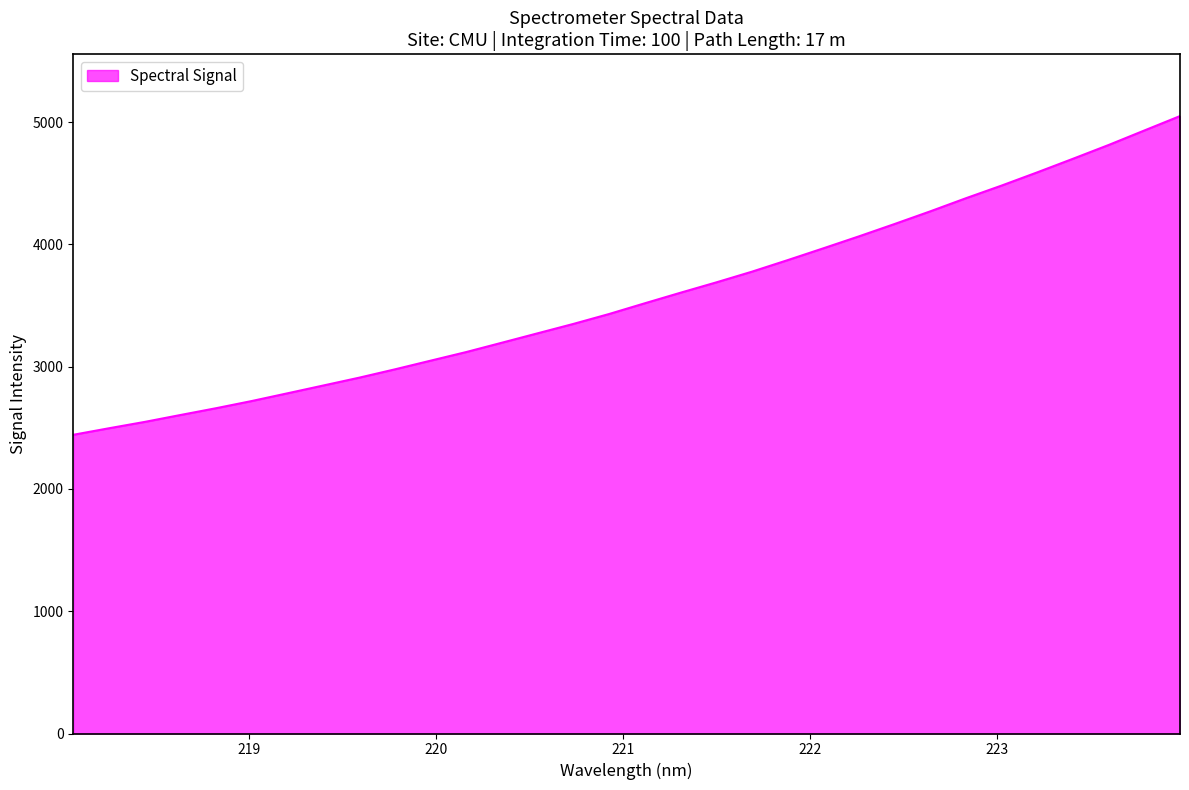

What is the minimum value shown in the chart?

2442.6